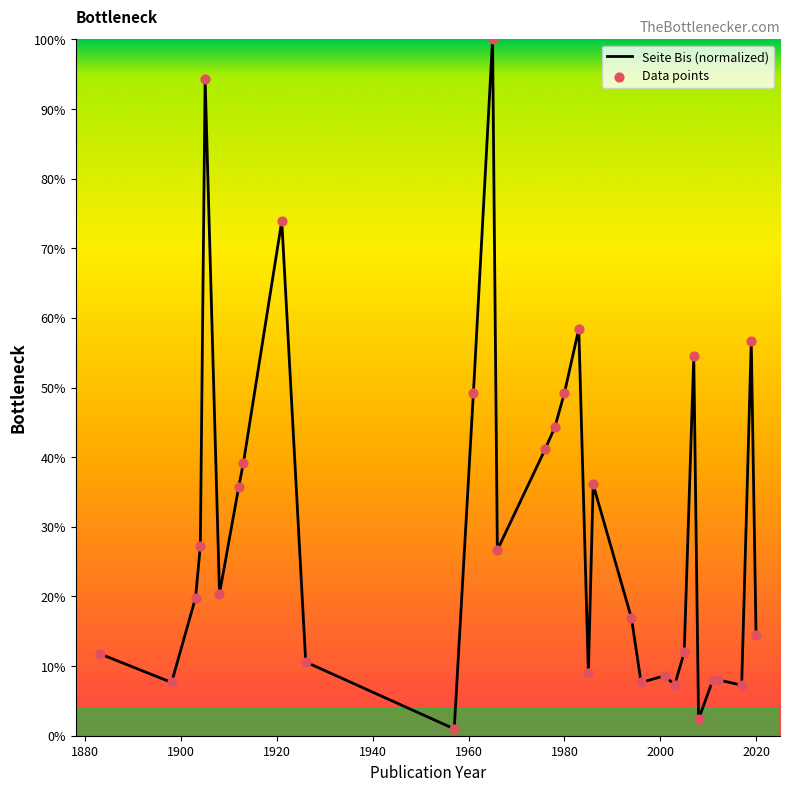

What is the difference between the maximum and minimum values?

99.0